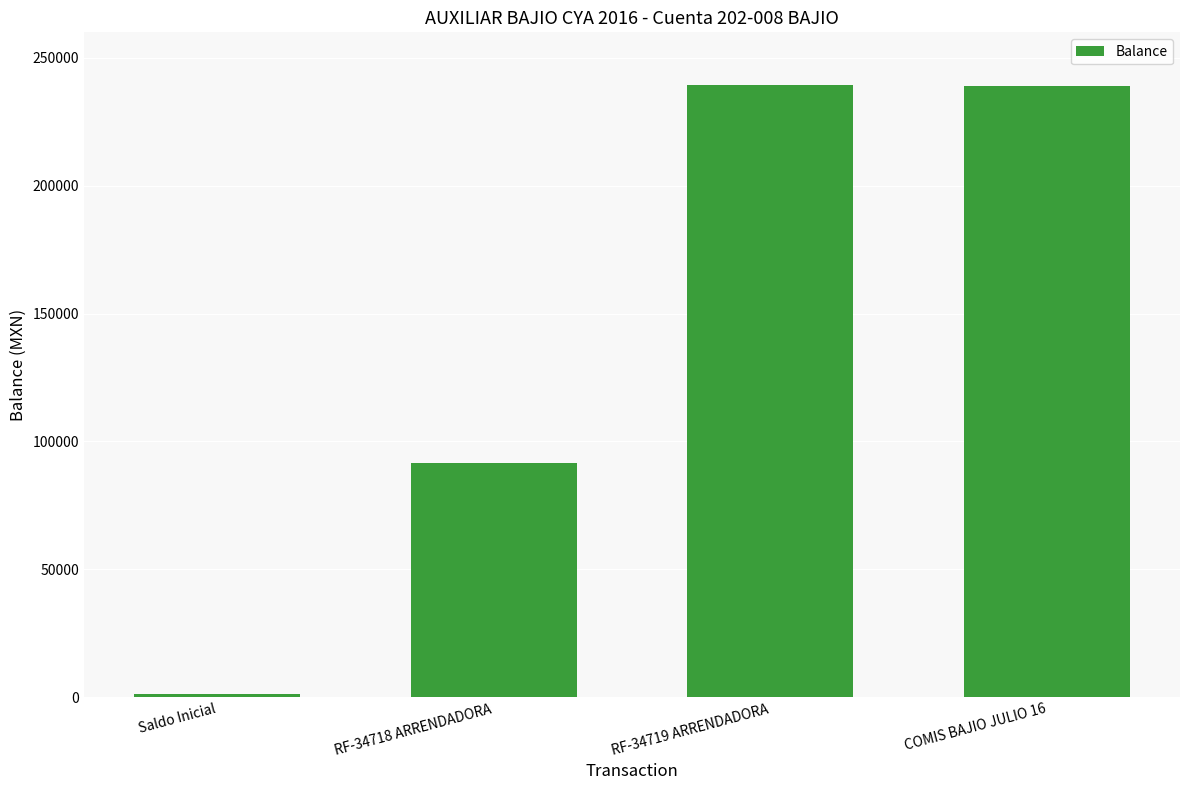

Approximately how many times larger is the value at RF-34718 ARRENDADORA compared to COMIS BAJIO JULIO 16?

0.4